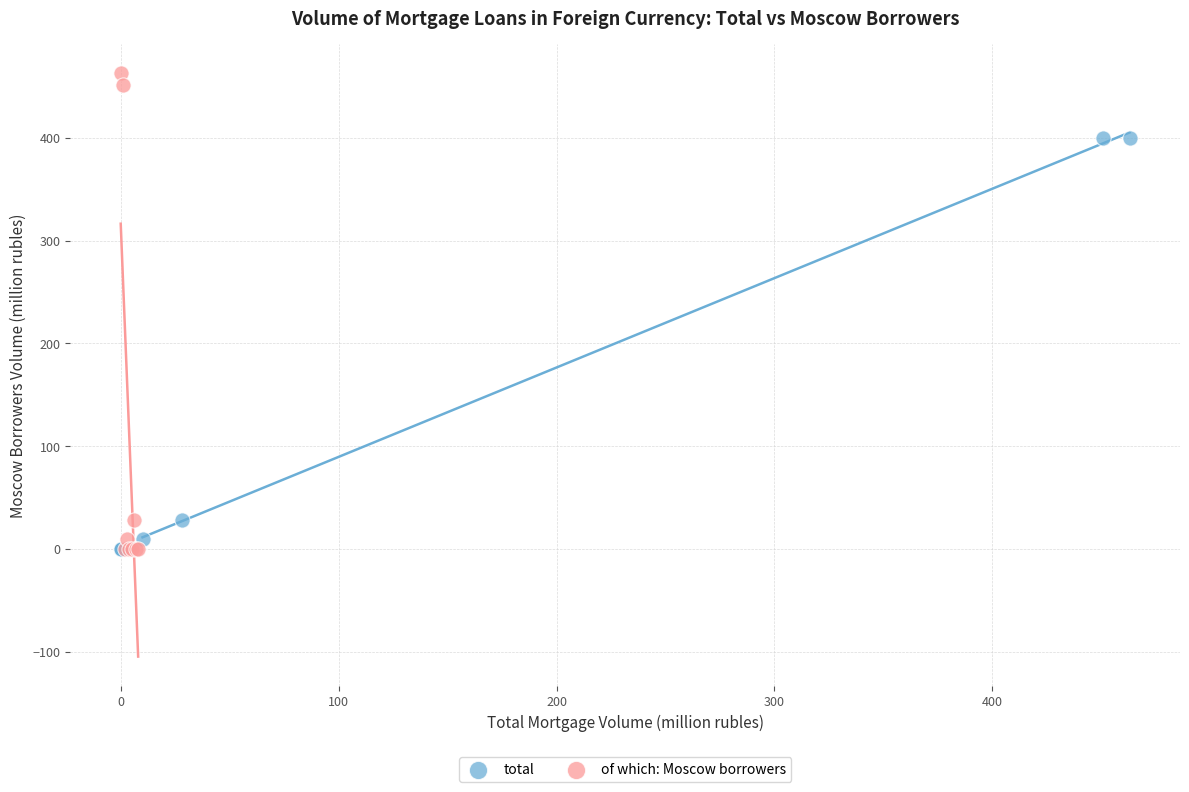

Which series has the largest Y range (max minus min)?

of which: Moscow borrowers